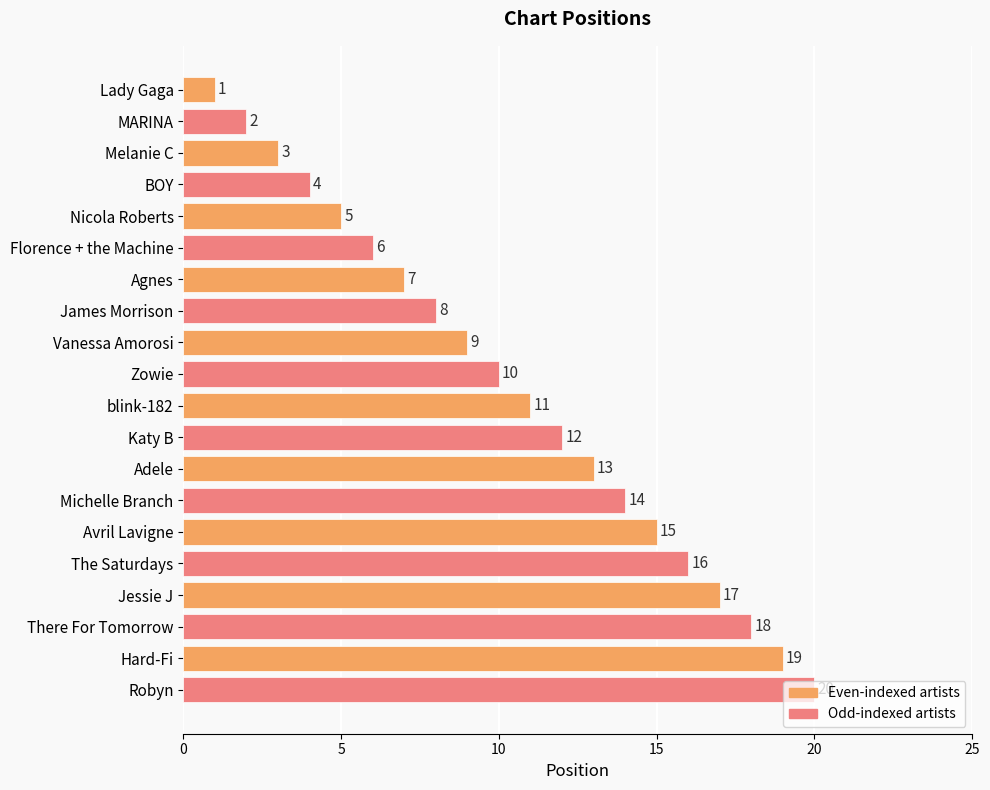

At which category does the chart reach its minimum across all series?

Lady Gaga